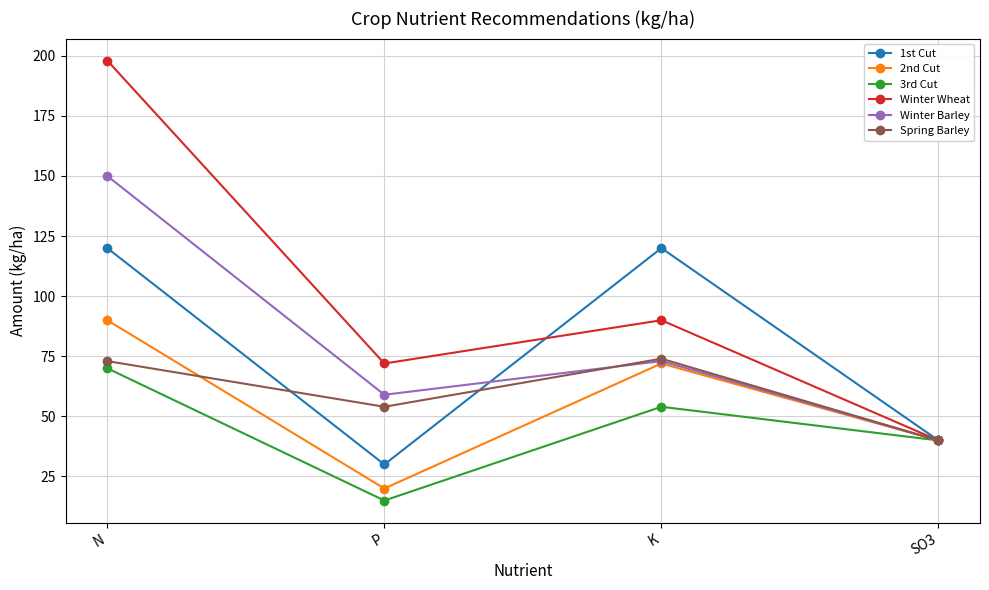

At which category is the sum across all series the highest?

N